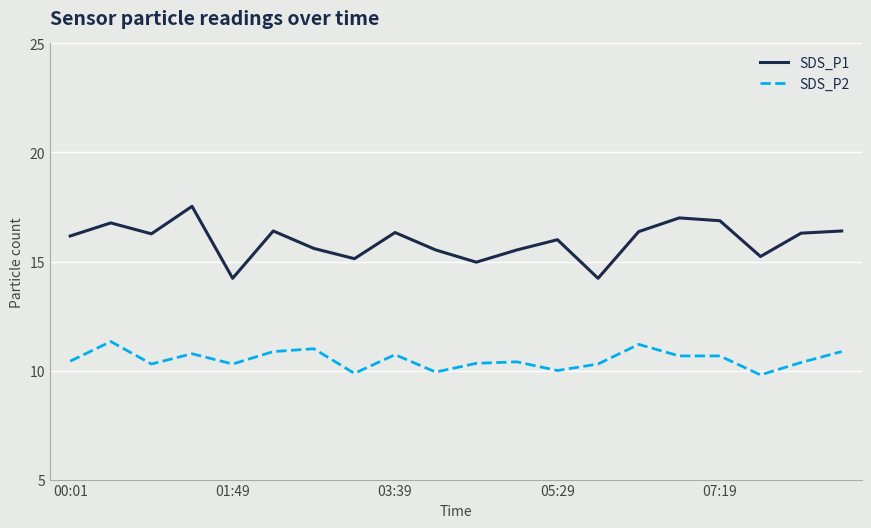

Which series has the largest total across all categories?

SDS_P1